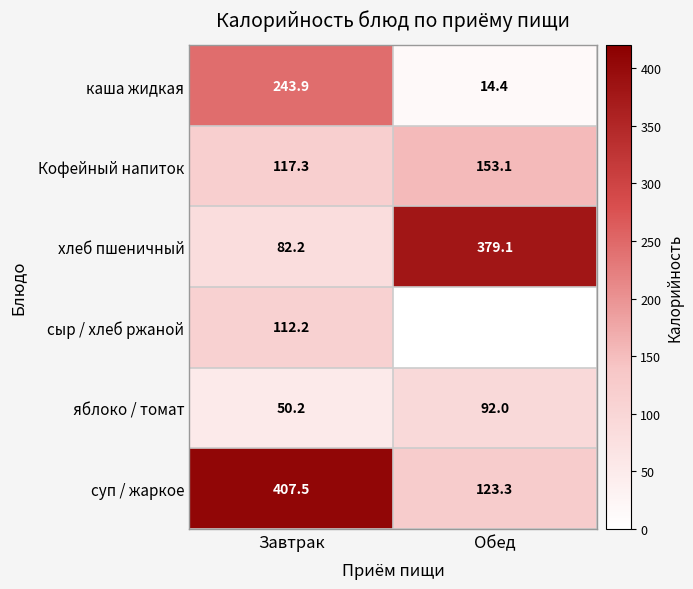

The яблоко / томат series shows 26.5 at Завтрак. True or false?

False